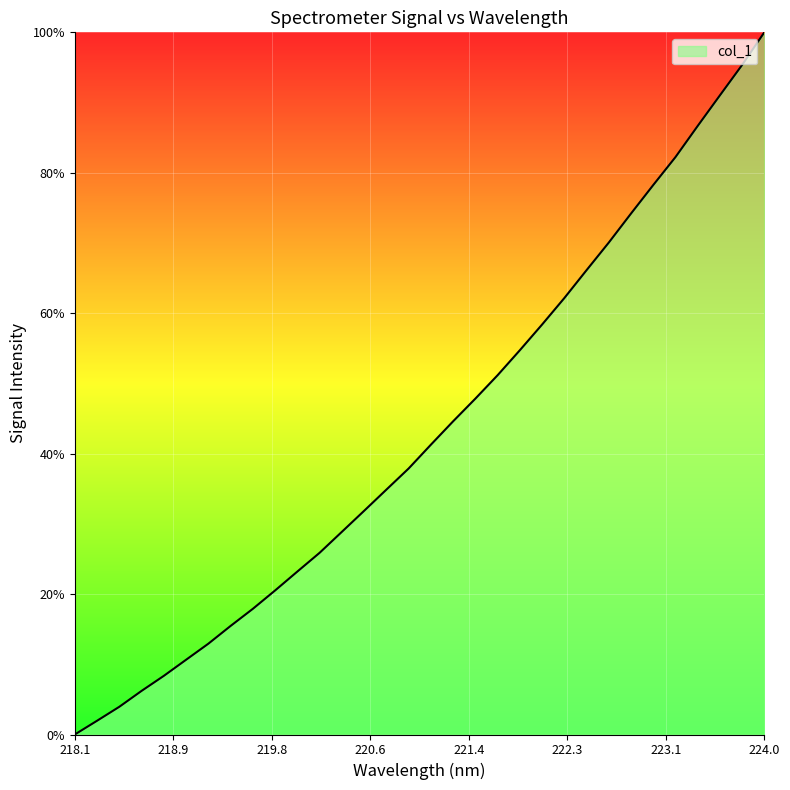

Does the chart display data point markers on the line(s)?

No